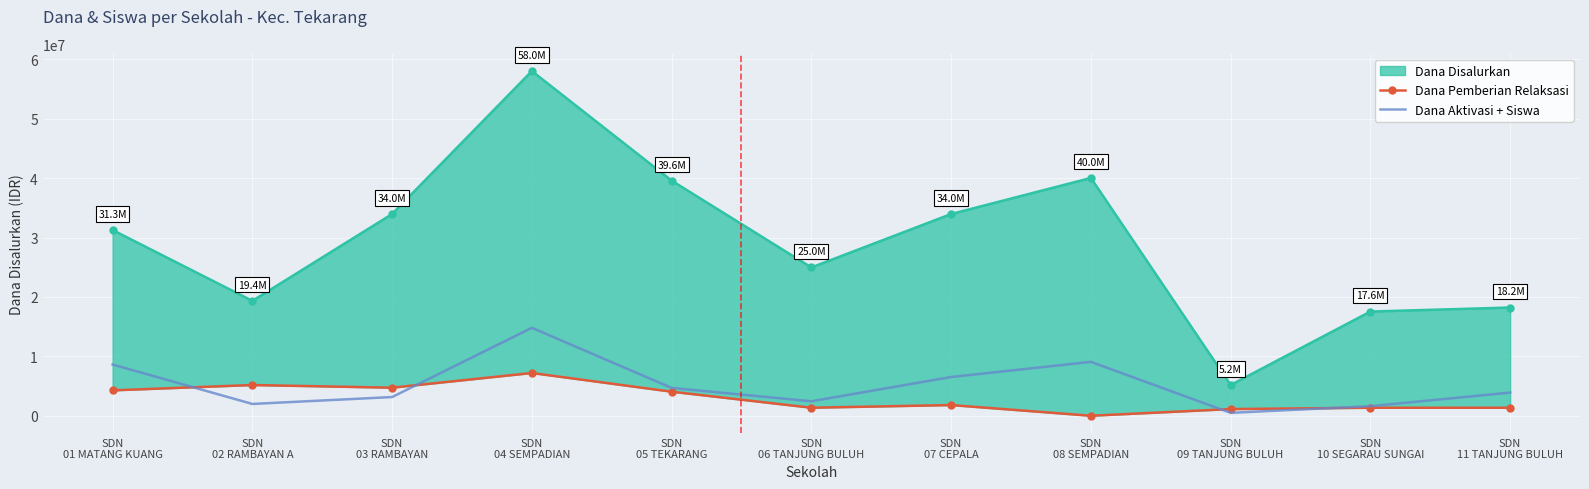

How many times do Dana Aktivasi + Siswa and Dana Pemberian Relaksasi cross each other?

4